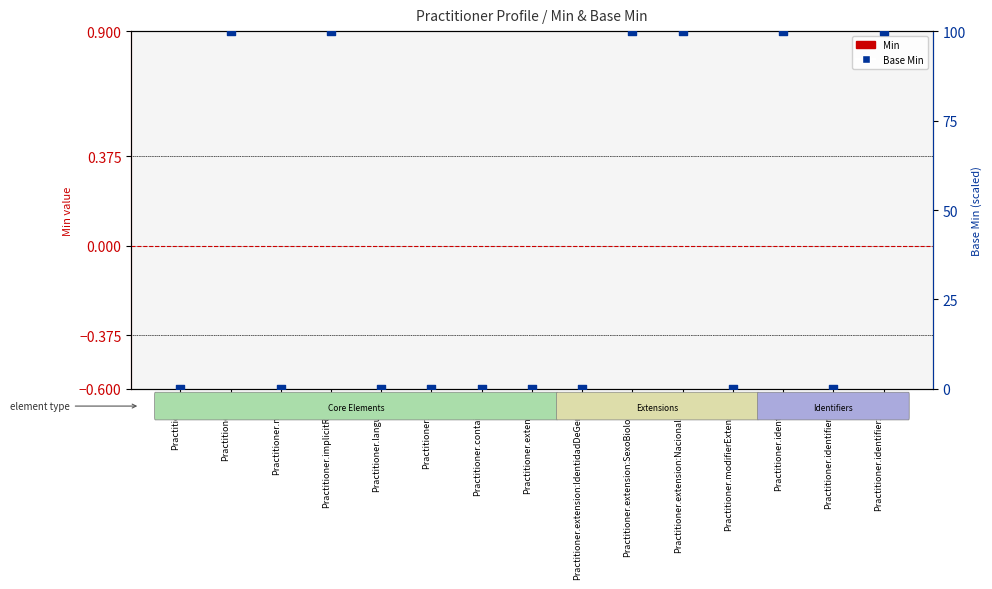

At how many categories does at least one series exceed 12?

6